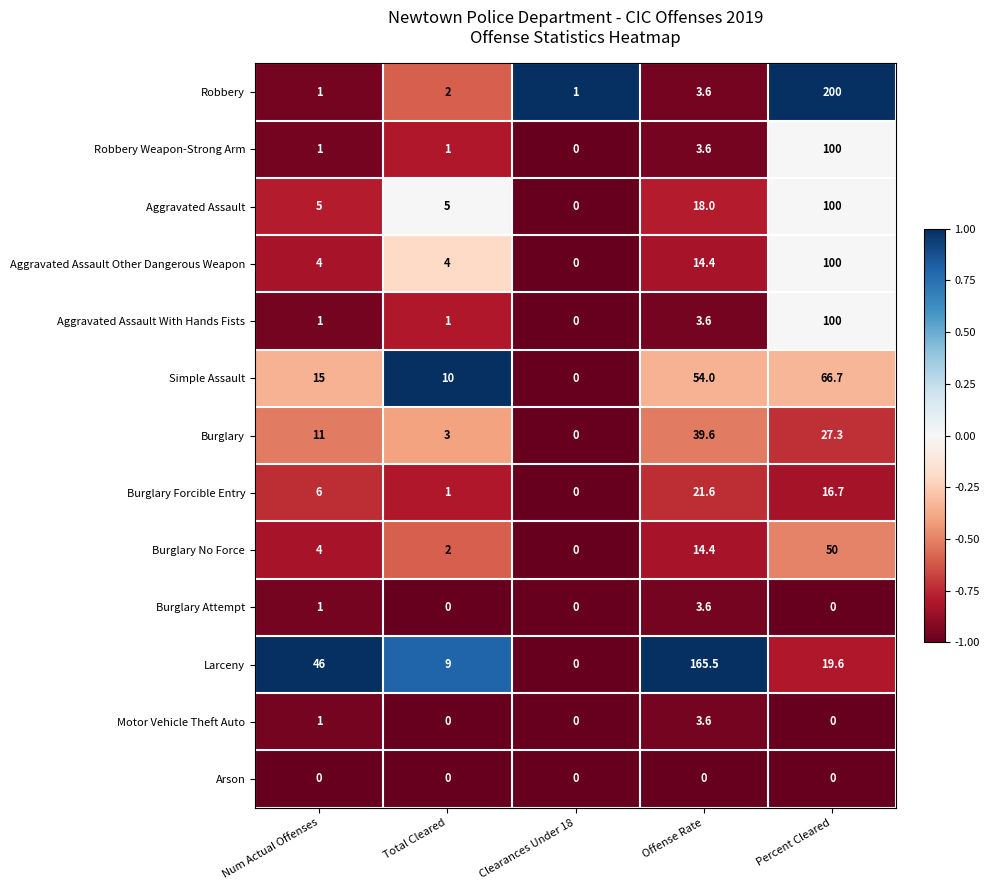

Where is Aggravated Assault nearest to the value 50?

Offense Rate